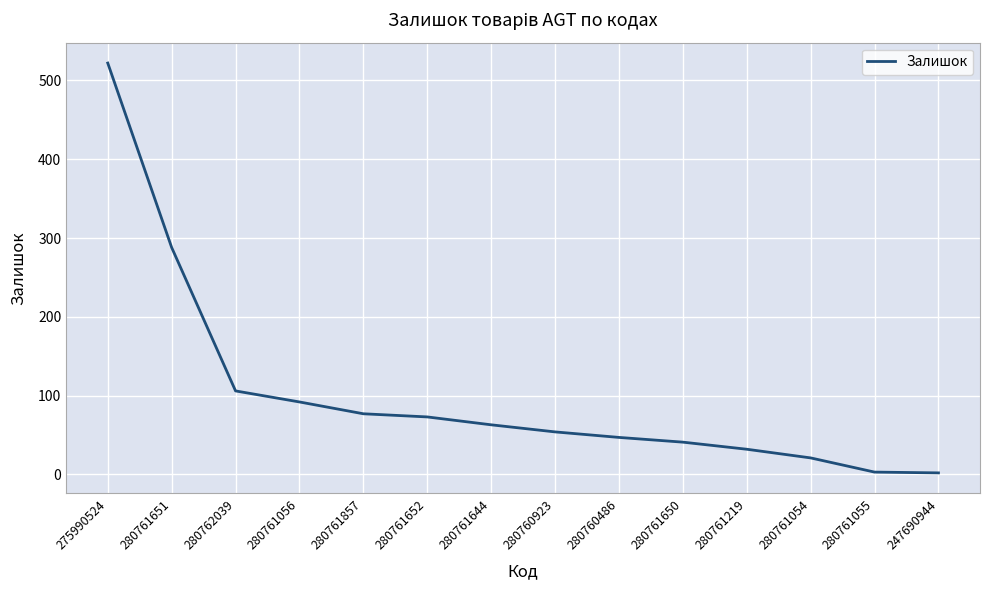

What position from the right is 280762039?

12